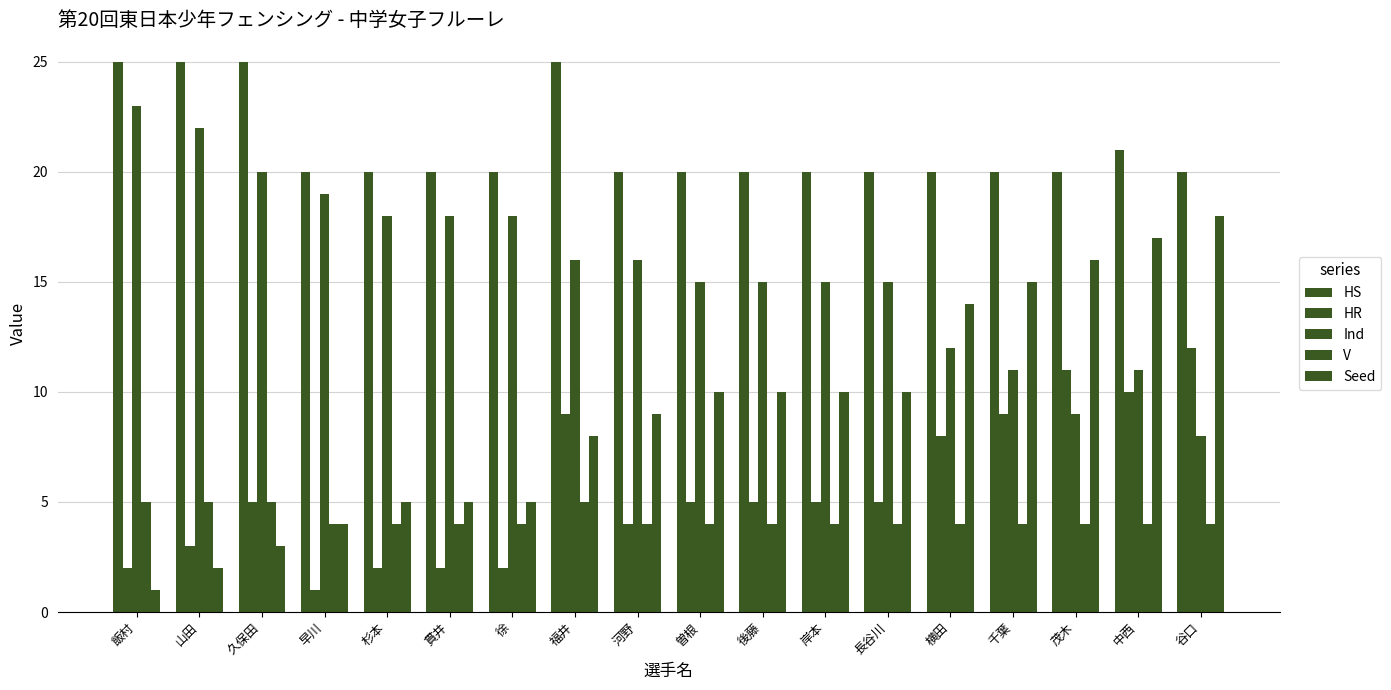

What is the average value of the HS series?

21